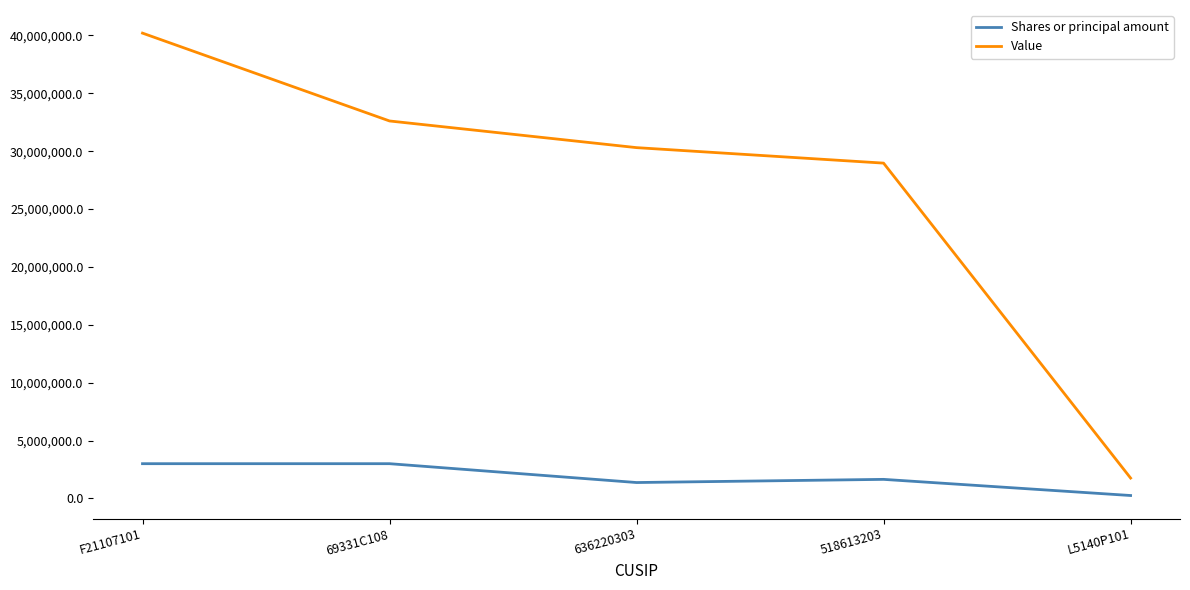

Reading left to right, transcribe all the data shown in this chart.

Shares or principal amount: F21107101=3000000	69331C108=3000000	636220303=1371314	518613203=1645000	L5140P101=250000
Value: F21107101=40200000	69331C108=32610000	636220303=30306000	518613203=28968000	L5140P101=1758000